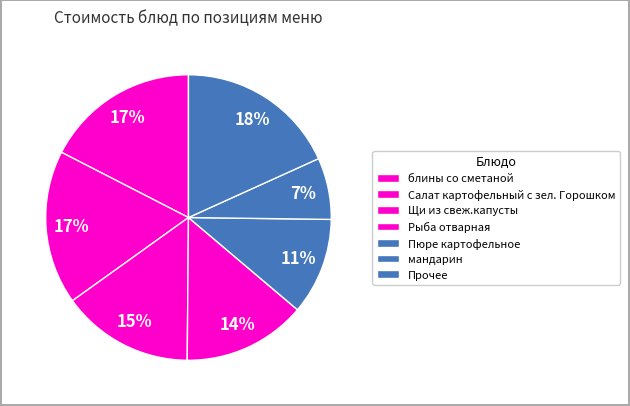

To the nearest percent, what portion does блины со сметаной represent?

17%